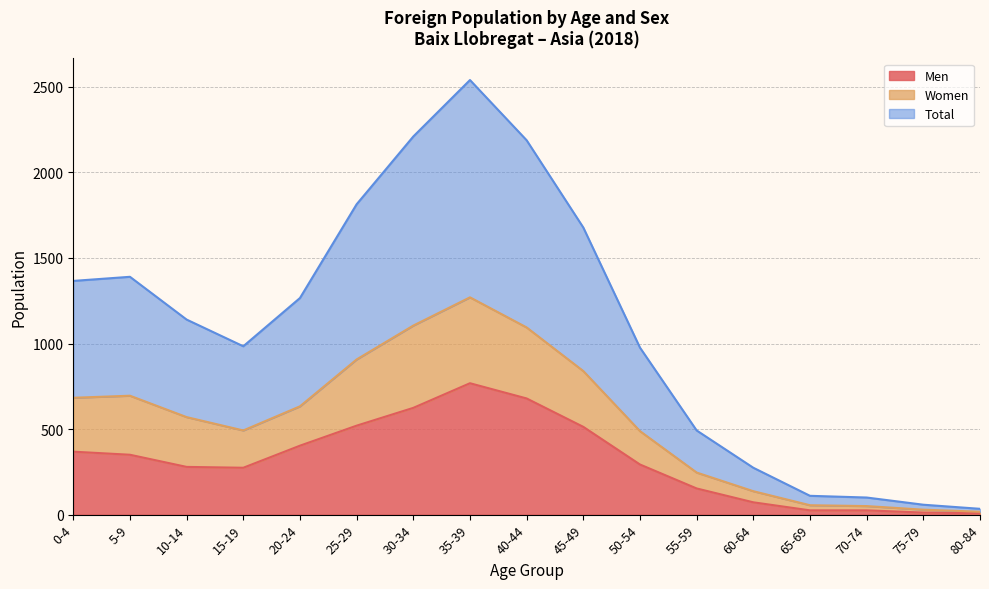

Which category has the highest value in the Men series?

35-39